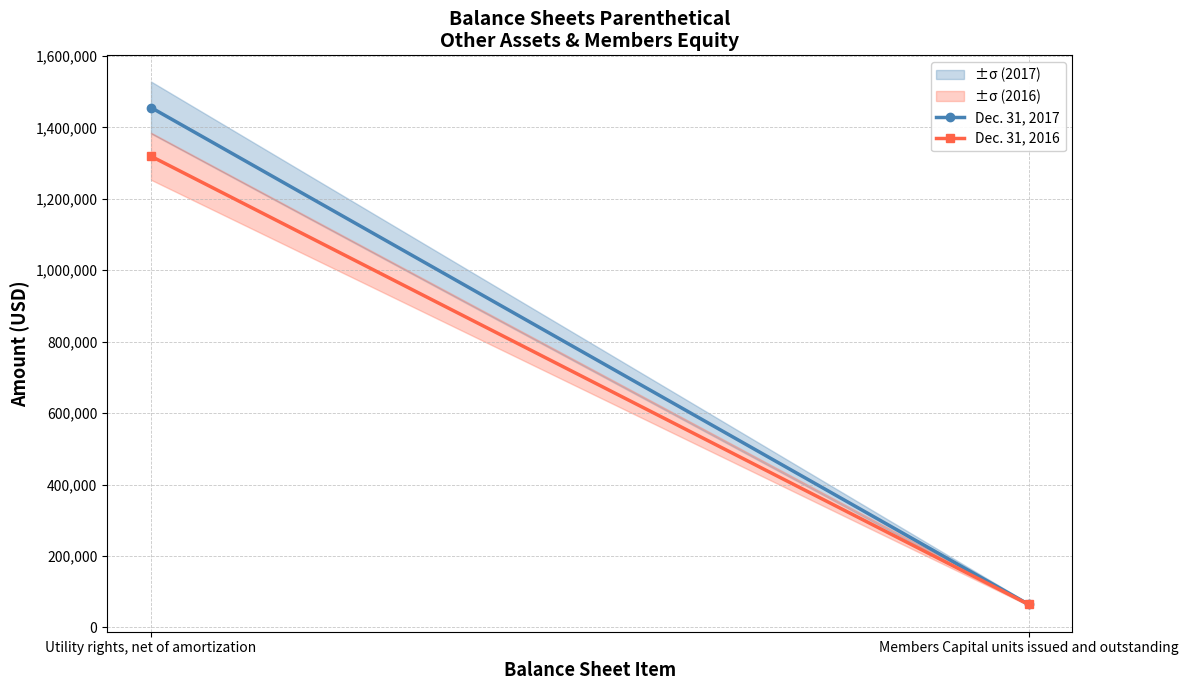

What position from the left is Members Capital units issued and outstanding?

2